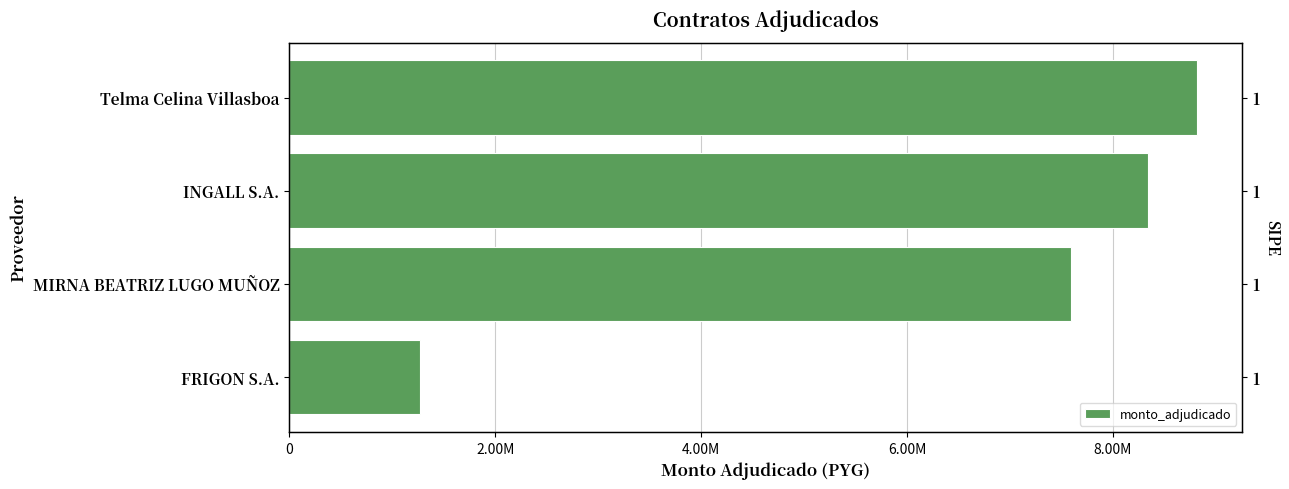

How many bars are there in total?

4